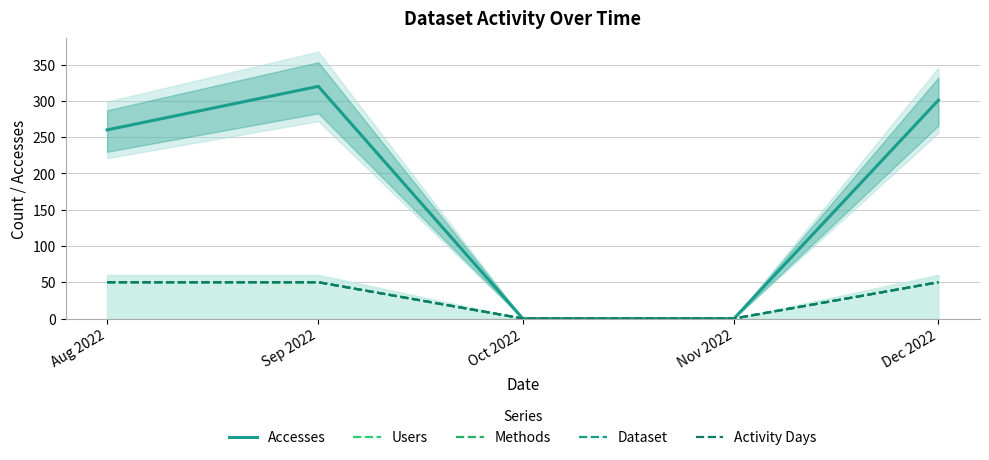

Is this an area chart (filled region under the line)?

No